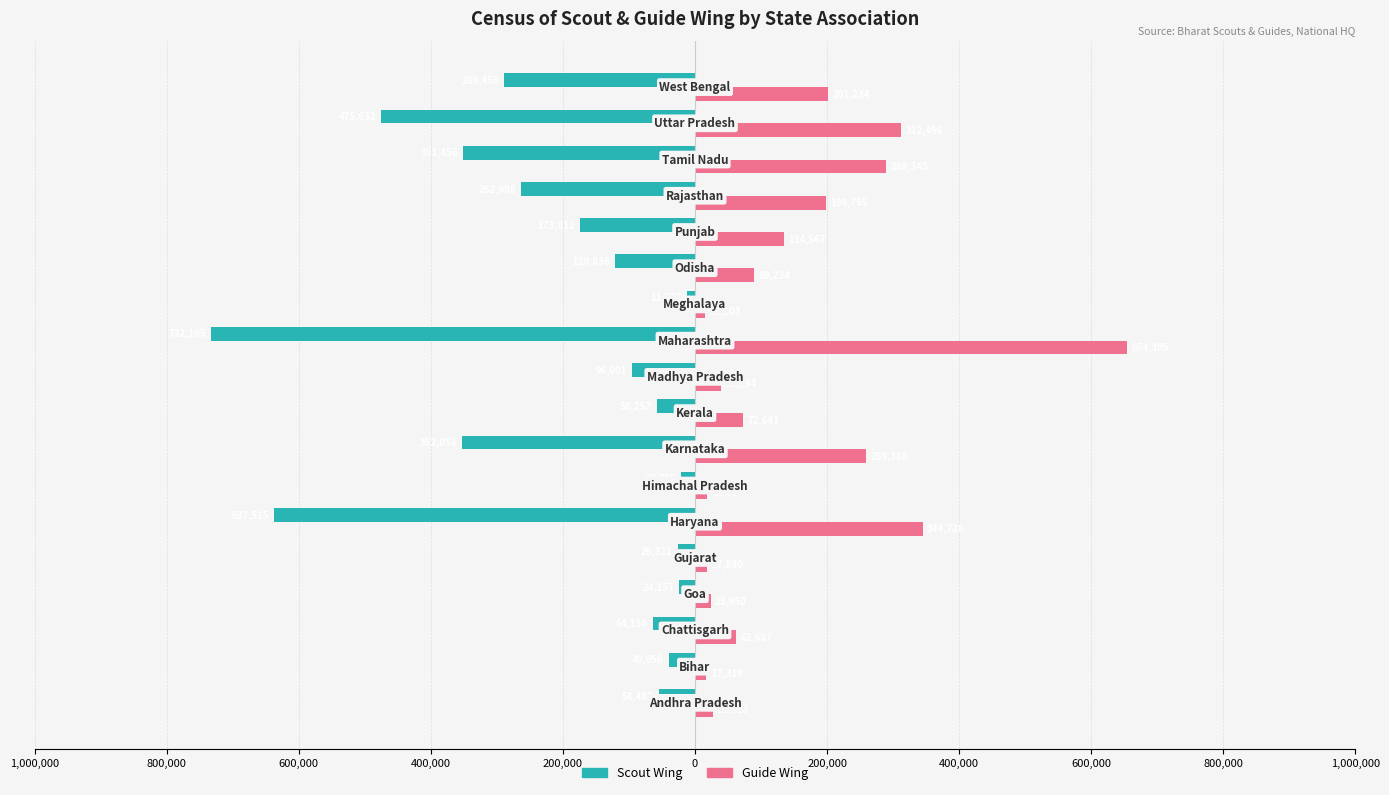

Reading left to right, list all the values displayed in this chart.

Scout Wing: -54488	-40056	-64134	-24157	-26321	-637515	-20705	-352058	-58257	-96001	-732195	-11573	-120836	-173812	-262998	-351456	-475632	-289456
Guide Wing: 26818	17319	62687	23950	17880	344728	18914	259388	72641	38894	654305	15203	89234	134567	198765	289345	312456	201234